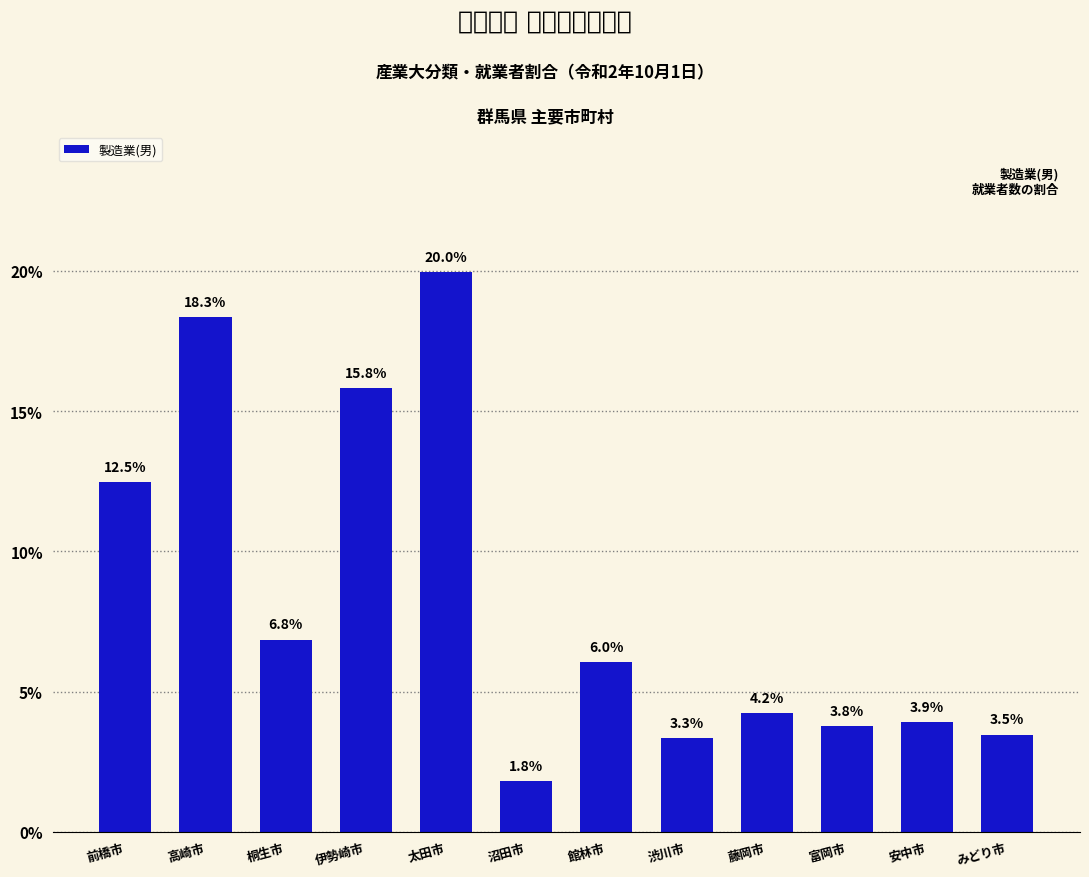

What is the change in value from 前橋市 to 富岡市?

-8.7